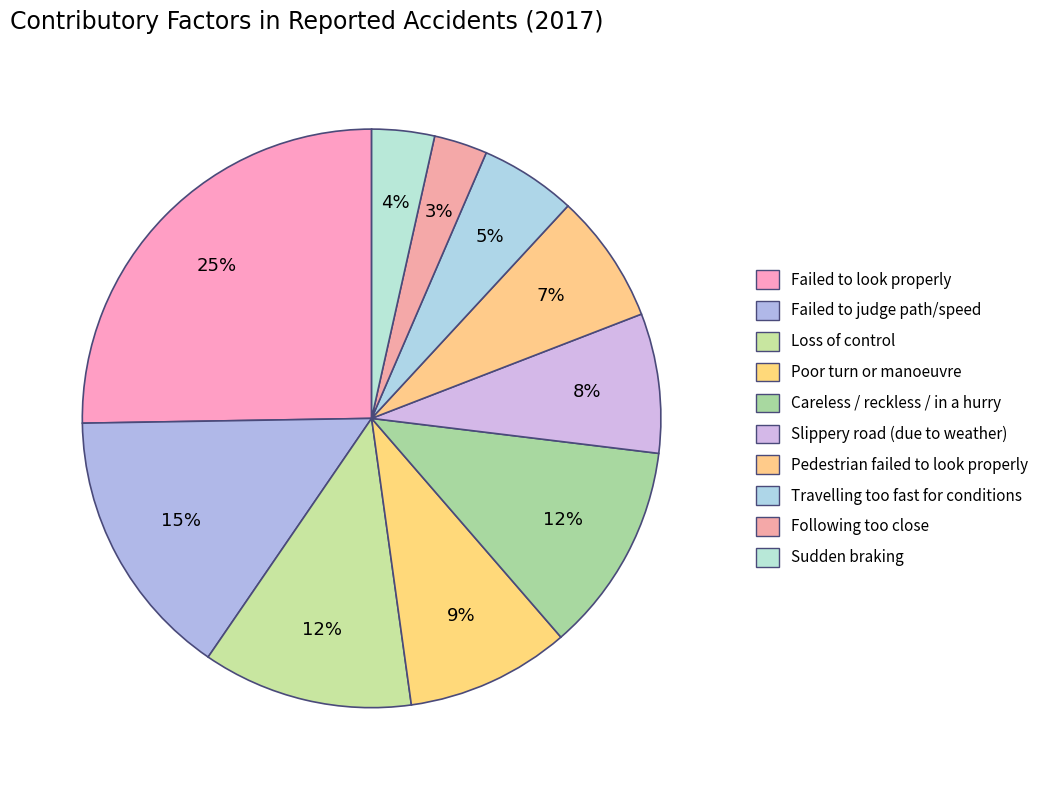

How many slices are in this pie chart?

10